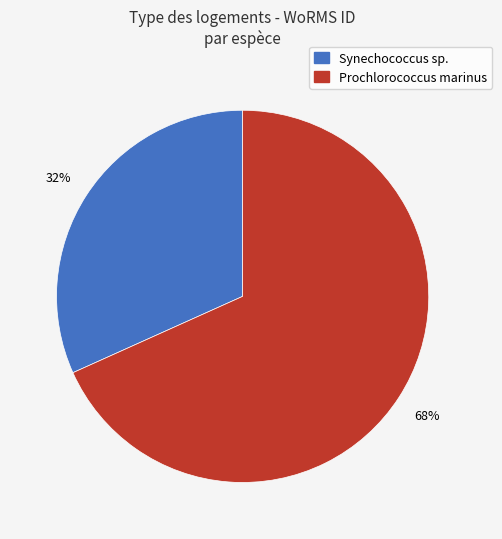

Does any single category account for the majority?

Yes